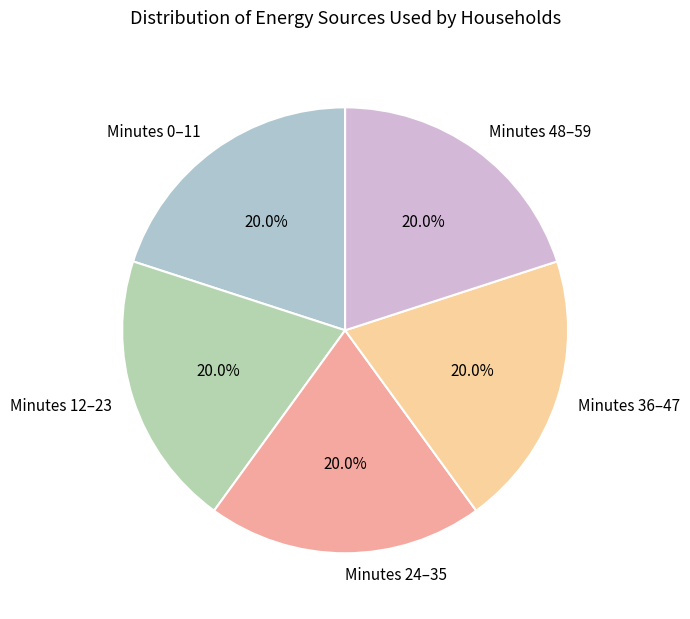

Combined, what portion of the pie is Minutes 0–11 and Minutes 24–35?

40.0%